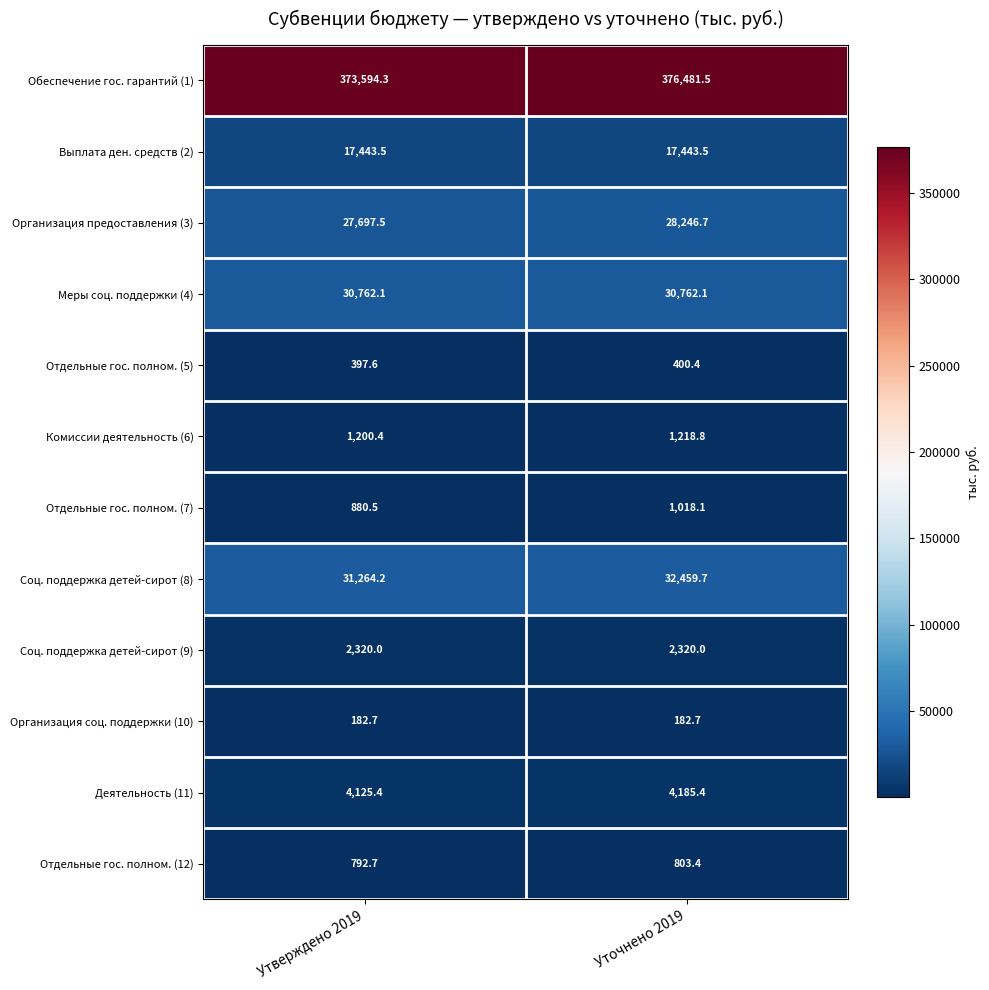

Reading left to right, transcribe all the data shown in this chart.

Обеспечение гос. гарантий (1): 373594.3	376481.5
Выплата ден. средств (2): 17443.5	17443.5
Организация предоставления (3): 27697.5	28246.7
Меры соц. поддержки (4): 30762.1	30762.1
Отдельные гос. полном. (5): 397.6	400.4
Комиссии деятельность (6): 1200.4	1218.8
Отдельные гос. полном. (7): 880.5	1018.1
Соц. поддержка детей-сирот (8): 31264.2	32459.7
Соц. поддержка детей-сирот (9): 2320.0	2320.0
Организация соц. поддержки (10): 182.7	182.7
Деятельность (11): 4125.4	4185.4
Отдельные гос. полном. (12): 792.7	803.4